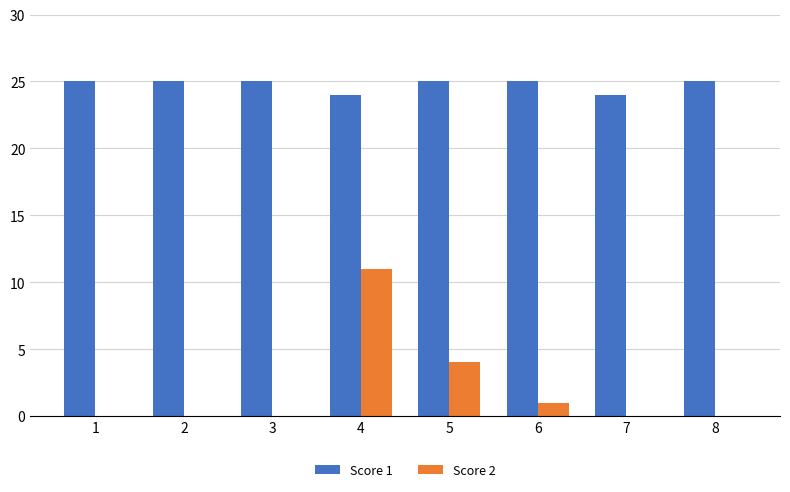

Where is Score 2 nearest to the value 5?

5